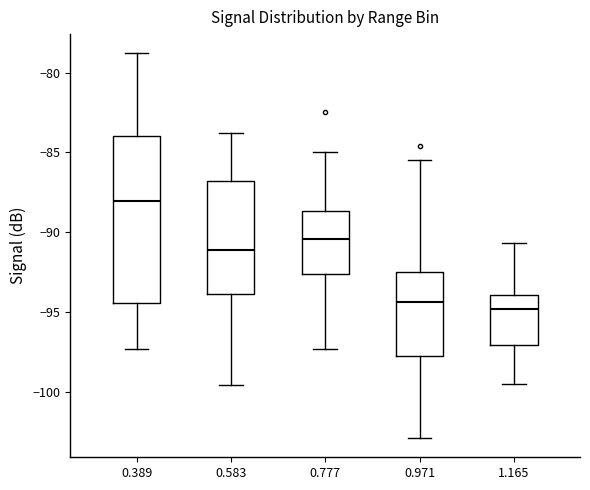

Which box is the tallest, from its lower edge to its upper edge?

0.389